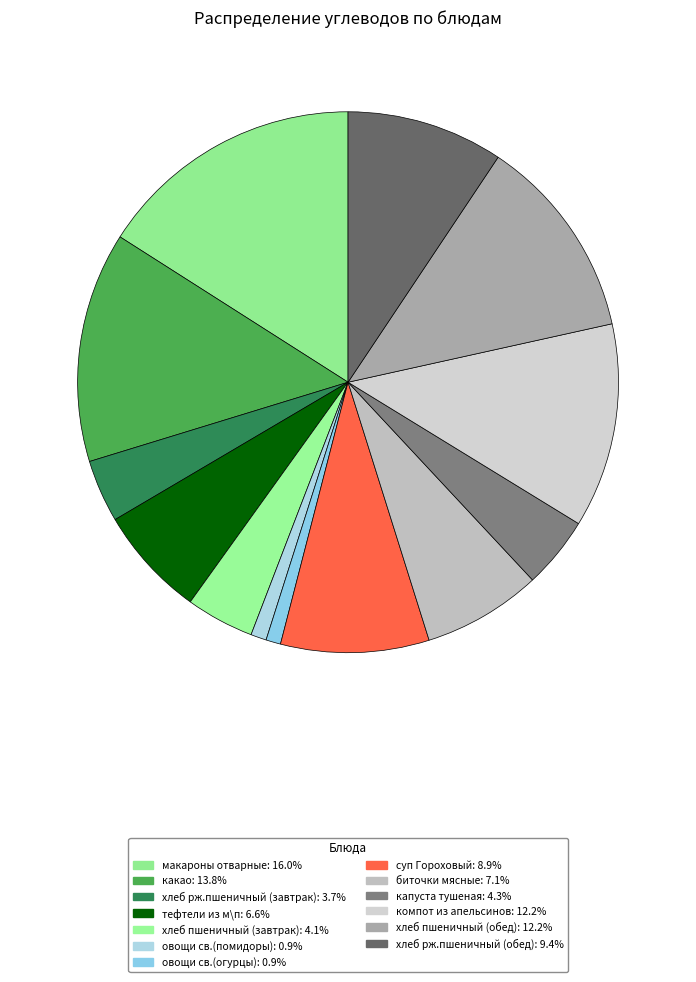

True or false: хлеб рж.пшеничный (завтрак) accounts for 4% of the total.

True